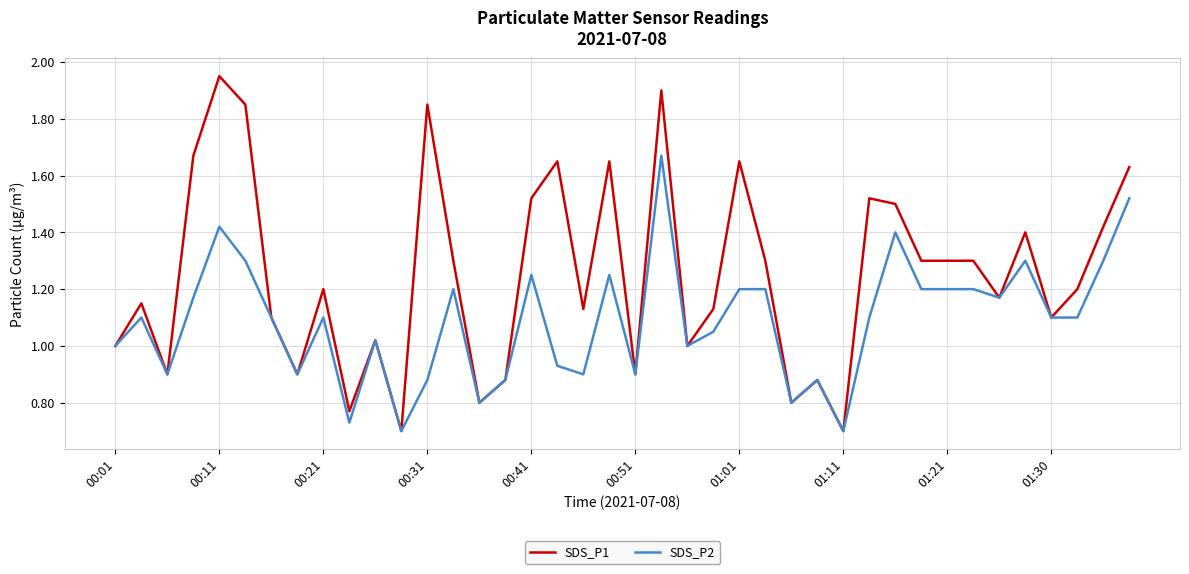

Which series has the largest range (max minus min)?

SDS_P1